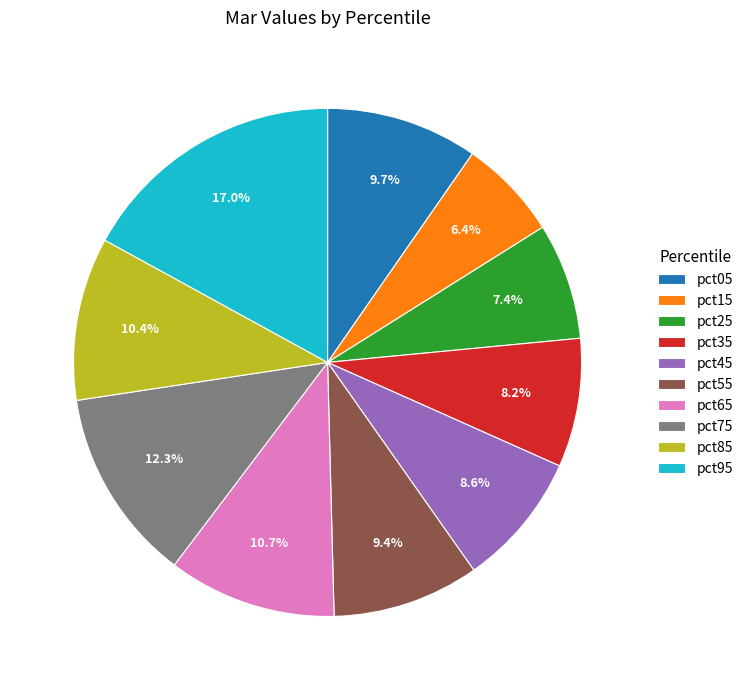

Which has a higher value, pct65 or pct25?

pct65